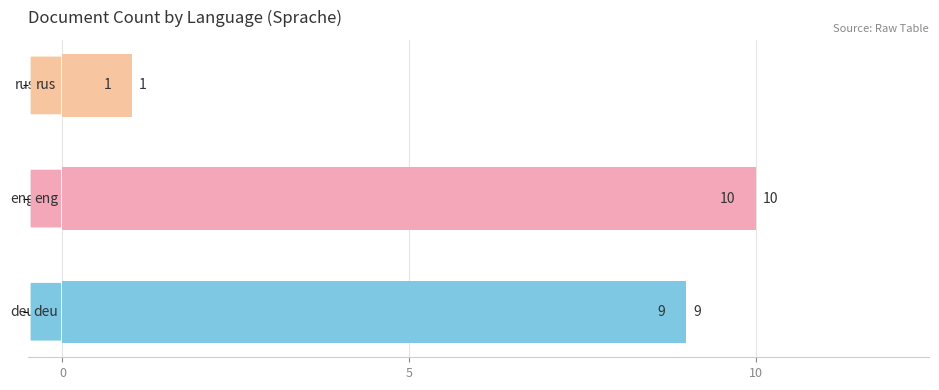

Reading bottom to top, transcribe all the data shown in this chart.

9	10	1